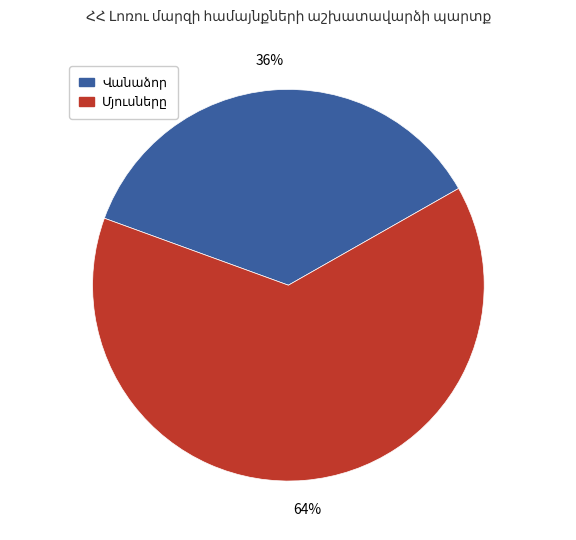

Does any single category account for the majority?

Yes